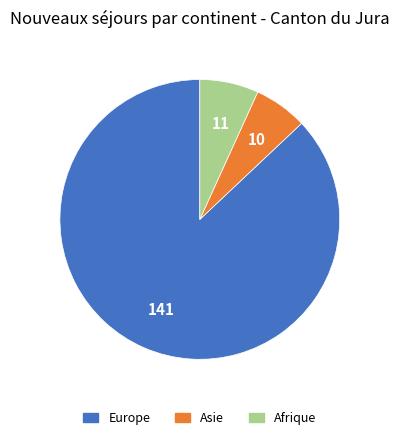

Is there a majority slice in this chart?

Yes